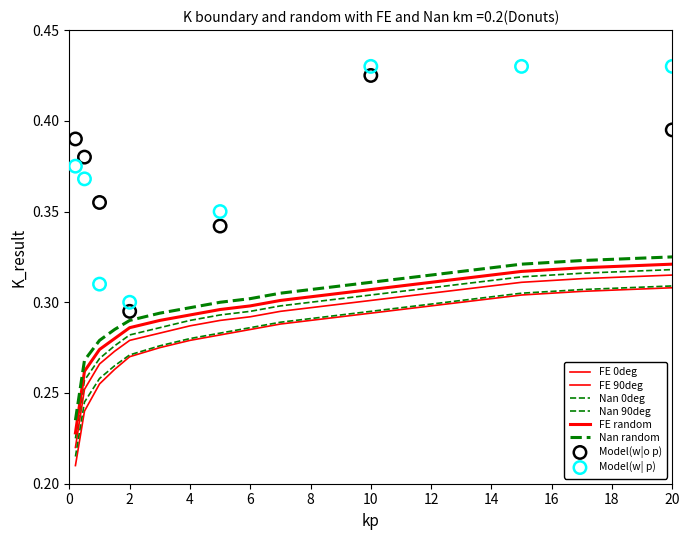

Is the value of Nan 0deg at 16 greater than the value of Nan random at 22?

No